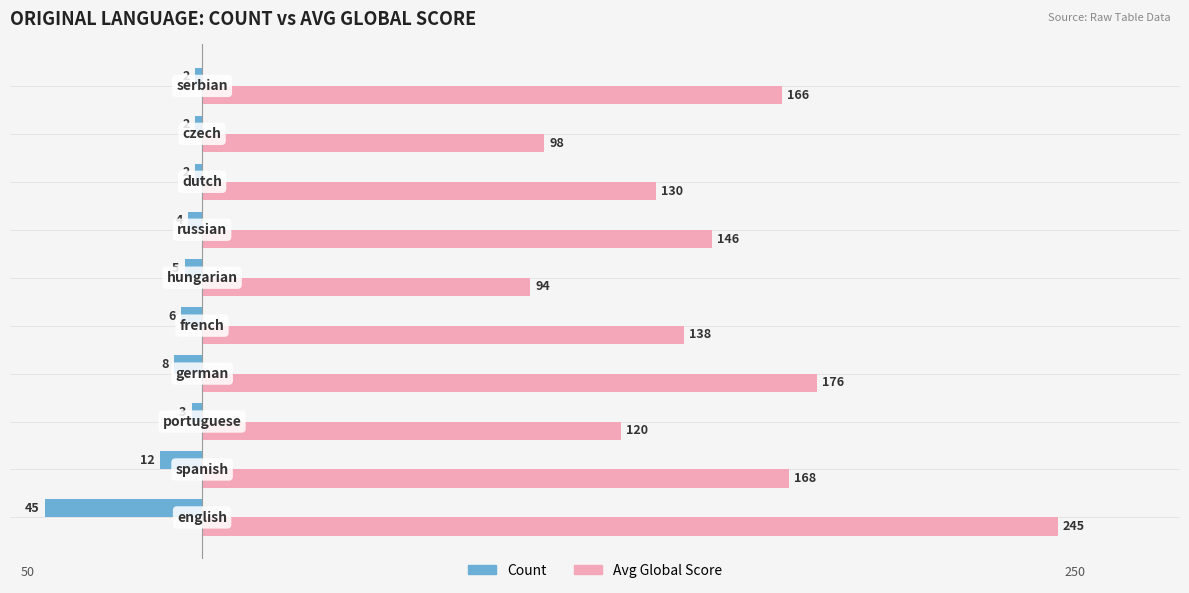

What are all the series names shown in the legend?

Count, Avg Global Score